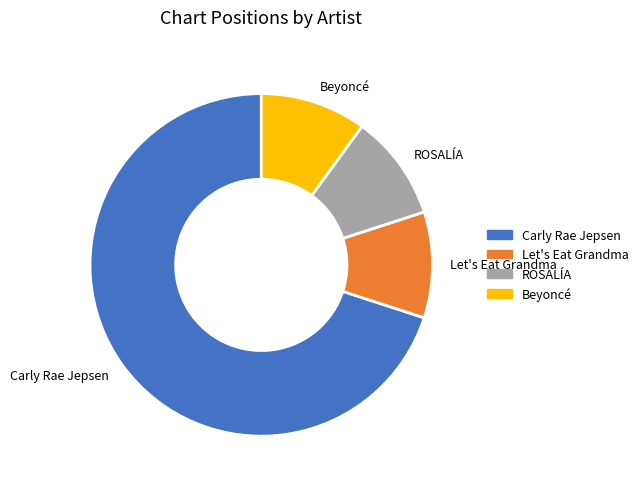

True or false: ROSALÍA accounts for 1% of the total.

False